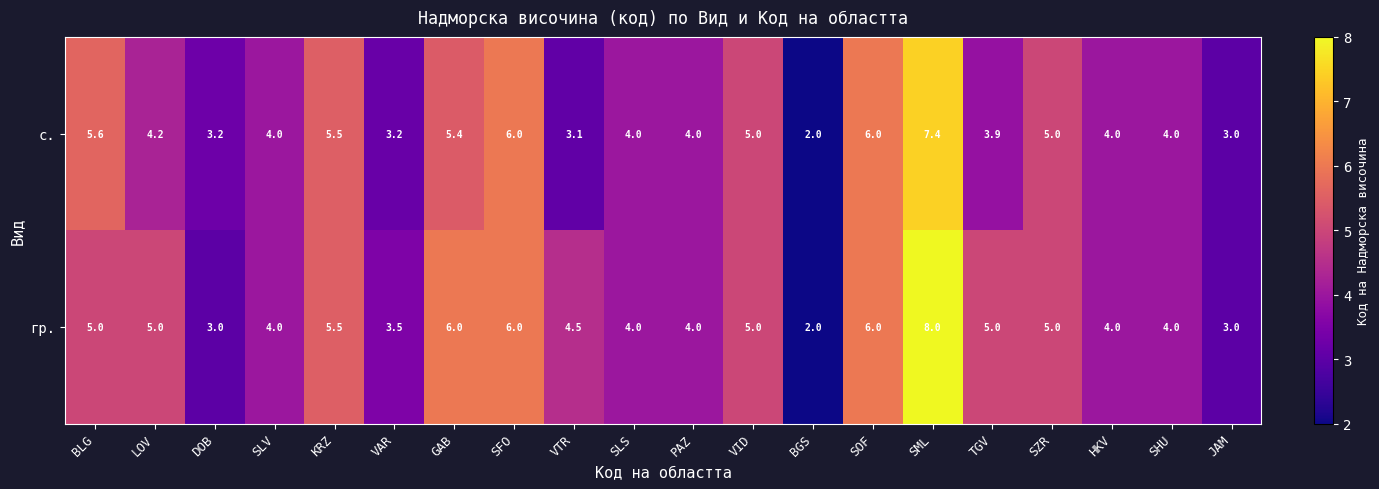

What is the minimum value for гр.?

2.0